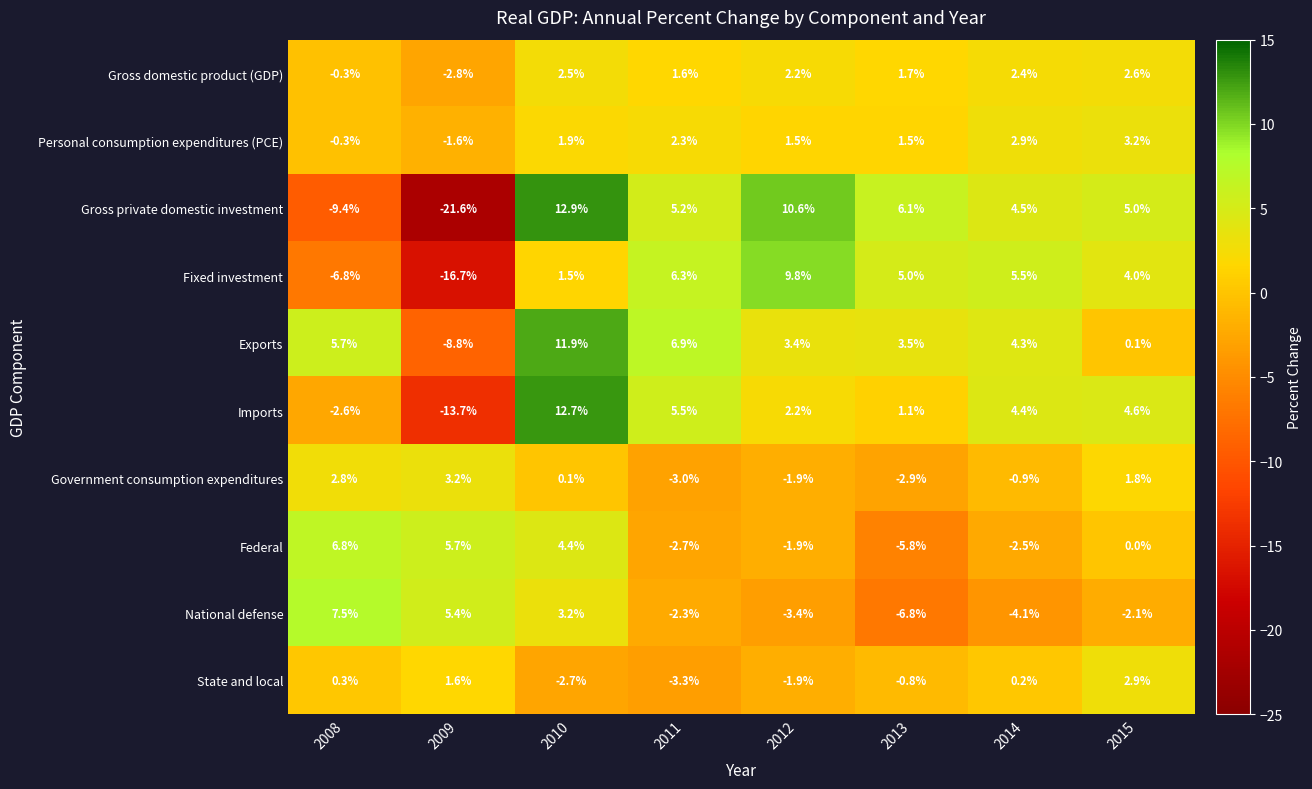

True or false: Fixed investment has a value of 1.5 at 2010.

True